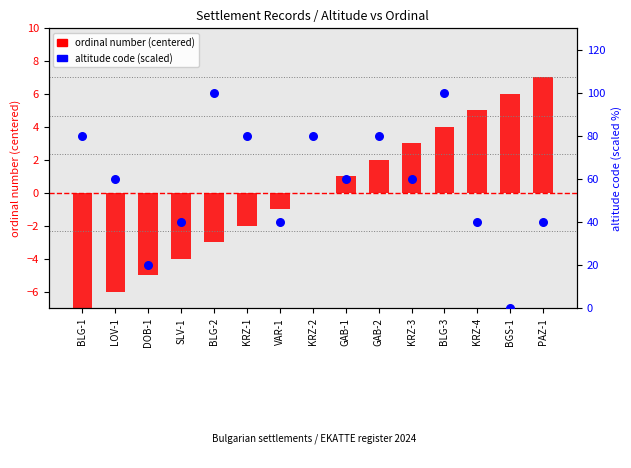

At how many categories does at least one series exceed 77?

6